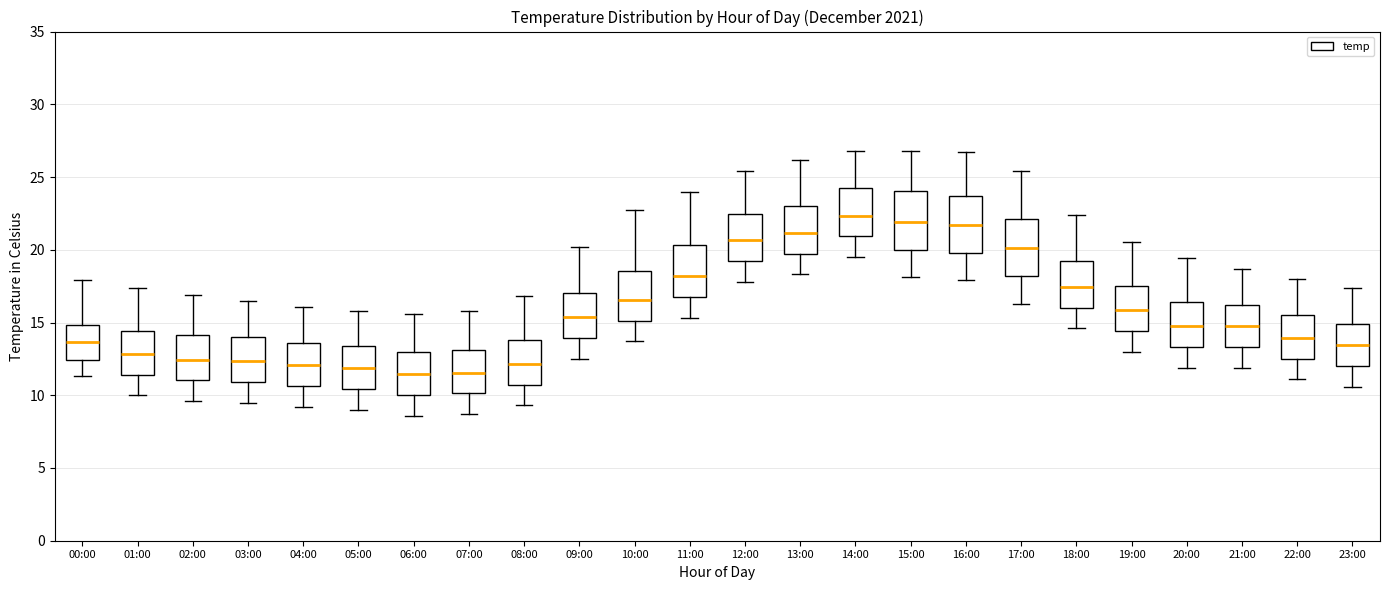

Reading left to right, transcribe this box plot: for each box, give where its median line is, the range the box spans, and where its two whiskers end, as read against the y-axis. The values are not printed on the chart, so give them approximately, as read against the axis.

00:00: median 13.5, box 12.5 to 15.0, whiskers 11.5 to 18.0
01:00: median 13.0, box 11.5 to 14.5, whiskers 10.0 to 17.5
02:00: median 12.5, box 11.0 to 14.0, whiskers 9.5 to 17.0
03:00: median 12.5, box 11.0 to 14.0, whiskers 9.5 to 16.5
04:00: median 12.0, box 10.5 to 13.5, whiskers 9.0 to 16.0
05:00: median 12.0, box 10.5 to 13.5, whiskers 9.0 to 16.0
06:00: median 11.5, box 10.0 to 13.0, whiskers 8.5 to 15.5
07:00: median 11.5, box 10.0 to 13.0, whiskers 8.5 to 16.0
08:00: median 12.0, box 10.5 to 14.0, whiskers 9.5 to 17.0
09:00: median 15.5, box 14.0 to 17.0, whiskers 12.5 to 20.0
10:00: median 16.5, box 15.0 to 18.5, whiskers 13.5 to 22.5
11:00: median 18.0, box 16.5 to 20.5, whiskers 15.5 to 24.0
12:00: median 20.5, box 19.0 to 22.5, whiskers 18.0 to 25.5
13:00: median 21.0, box 19.5 to 23.0, whiskers 18.5 to 26.0
14:00: median 22.5, box 21.0 to 24.0, whiskers 19.5 to 27.0
15:00: median 22.0, box 20.0 to 24.0, whiskers 18.0 to 27.0
16:00: median 21.5, box 20.0 to 23.5, whiskers 18.0 to 26.5
17:00: median 20.0, box 18.0 to 22.0, whiskers 16.5 to 25.5
18:00: median 17.5, box 16.0 to 19.0, whiskers 14.5 to 22.5
19:00: median 16.0, box 14.5 to 17.5, whiskers 13.0 to 20.5
20:00: median 15.0, box 13.5 to 16.5, whiskers 12.0 to 19.5
21:00: median 15.0, box 13.5 to 16.0, whiskers 12.0 to 18.5
22:00: median 14.0, box 12.5 to 15.5, whiskers 11.0 to 18.0
23:00: median 13.5, box 12.0 to 15.0, whiskers 10.5 to 17.5